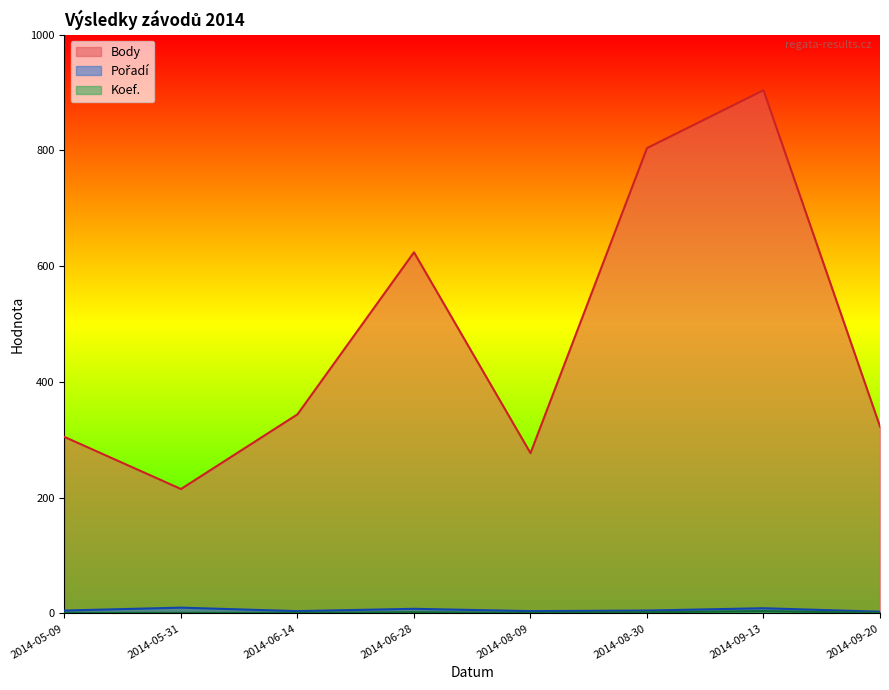

Is the value of Koef. at 2014-08-30 greater than the value of Body at 2014-05-31?

No